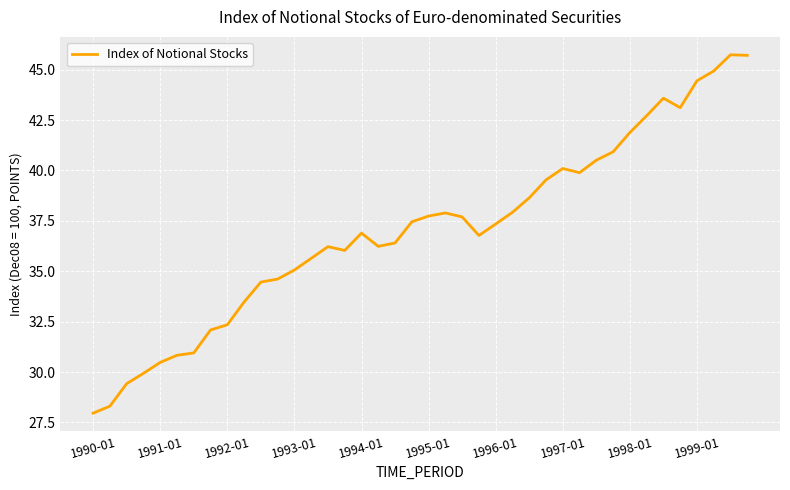

What is the maximum value shown in the chart?

45.7